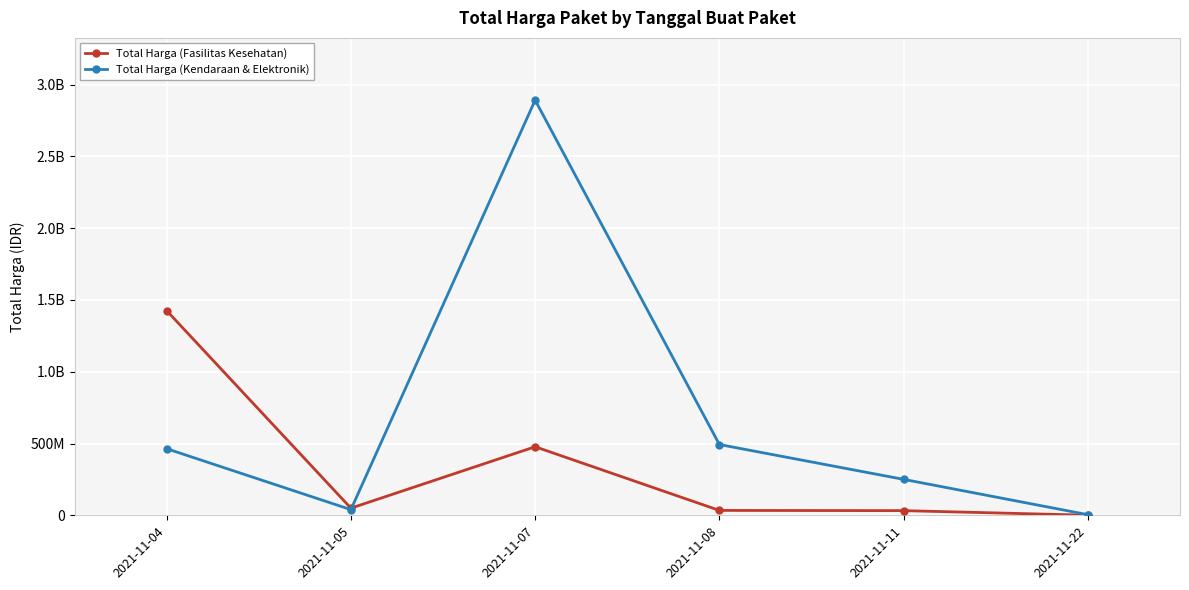

Is it true that Total Harga (Kendaraan & Elektronik) equals 250350000 at 2021-11-11?

True